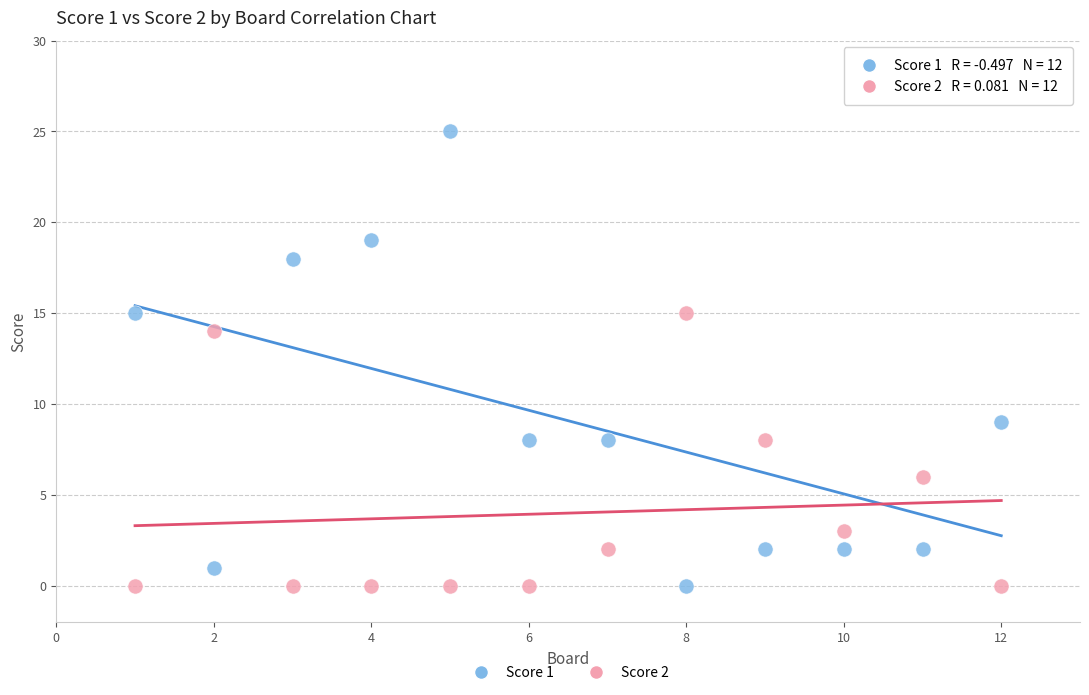

What is the X range (max minus min) for the scatter plot?

11